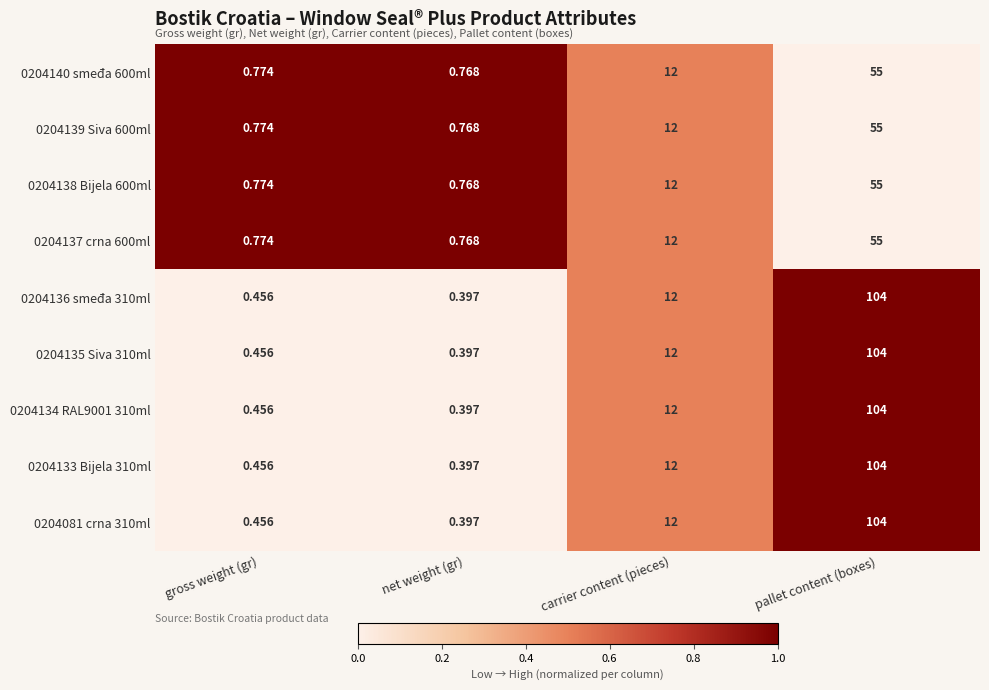

Which label corresponds to the smallest value in the chart?

net weight (gr)